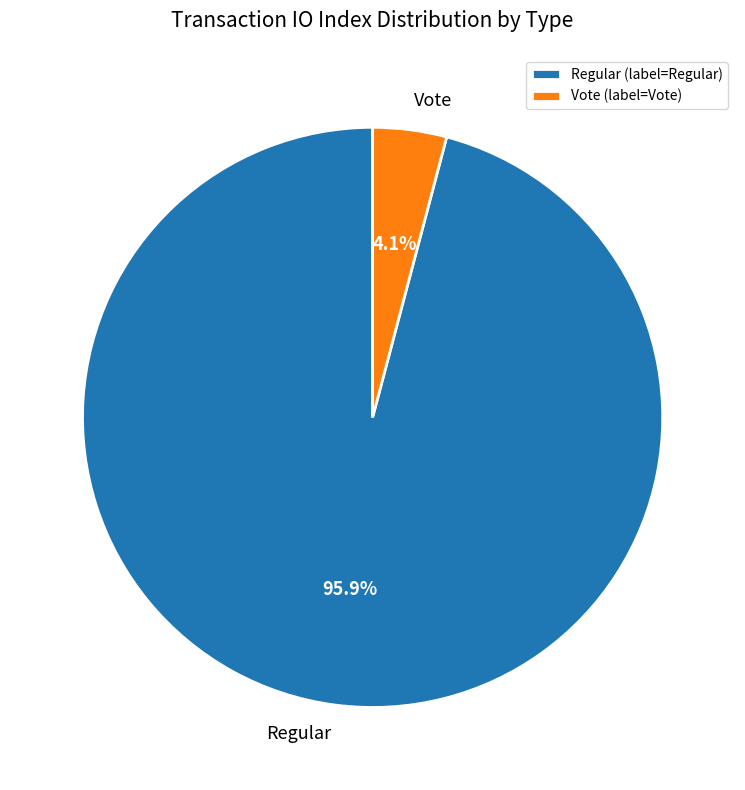

Between Regular and Vote, which is larger?

Regular